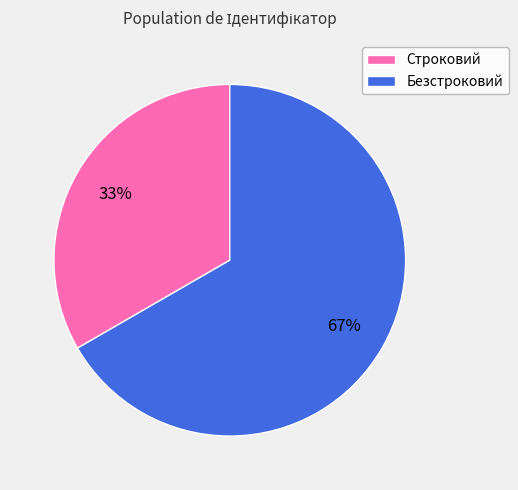

To the nearest percent, what is the combined percentage of Безстроковий and Строковий?

100%